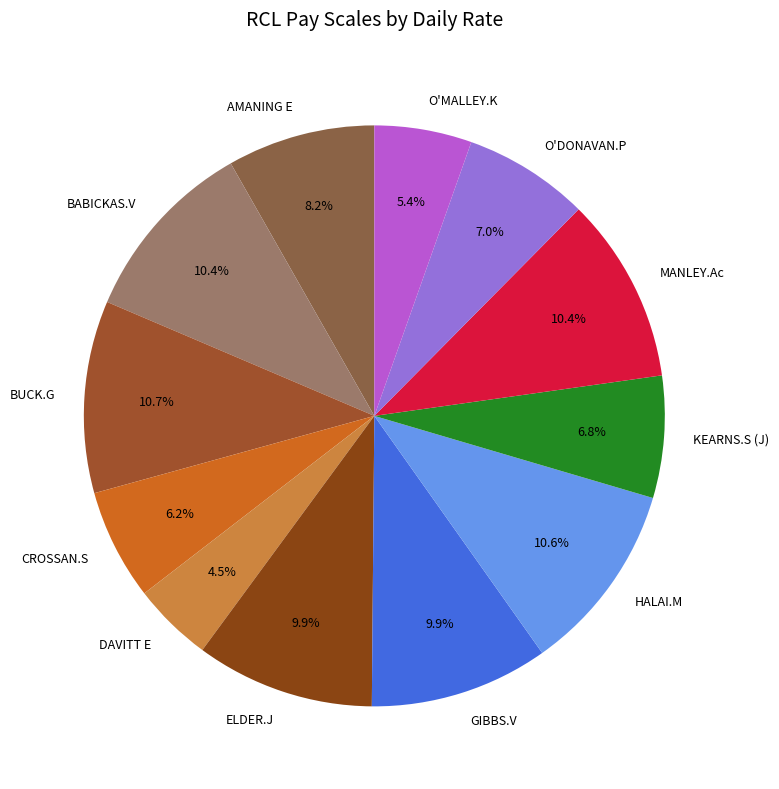

Which category has the smallest portion of the pie?

DAVITT E